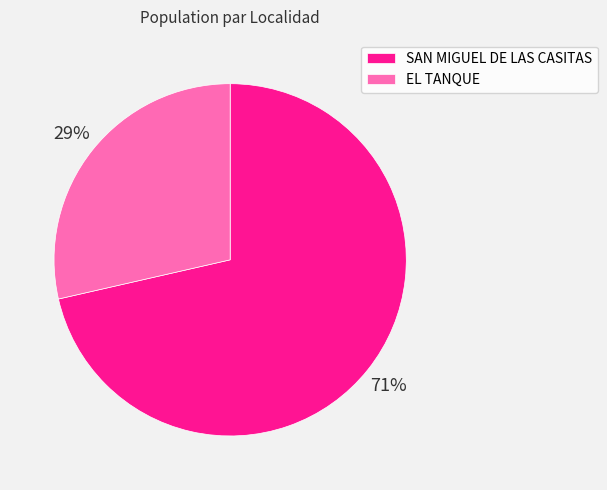

Combined, do SAN MIGUEL DE LAS CASITAS and EL TANQUE account for over 50%?

Yes